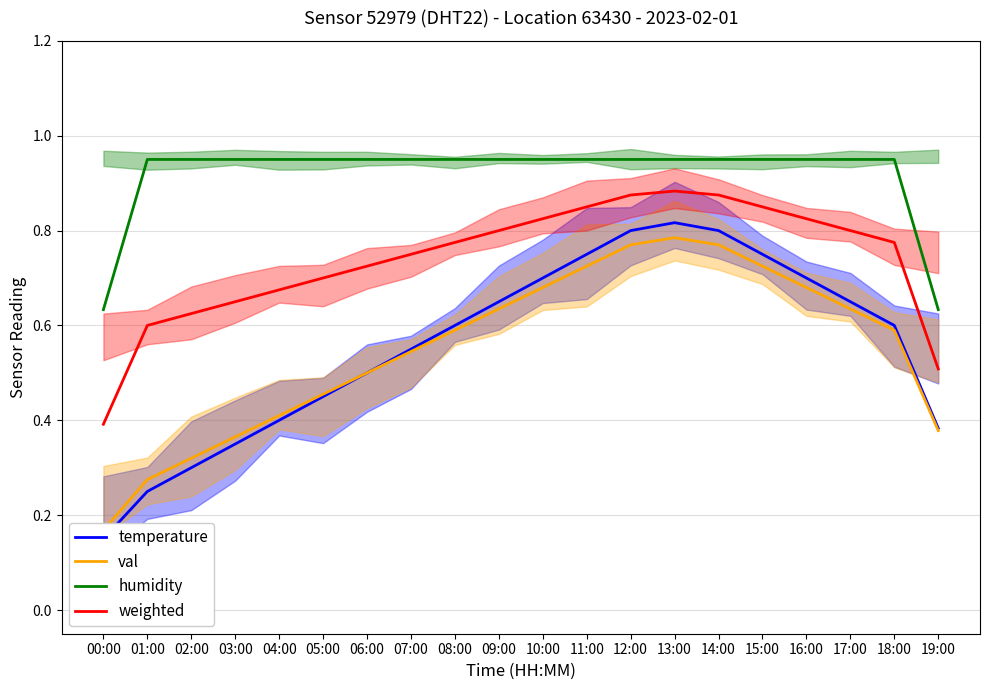

What position from the right is 07:00?

13